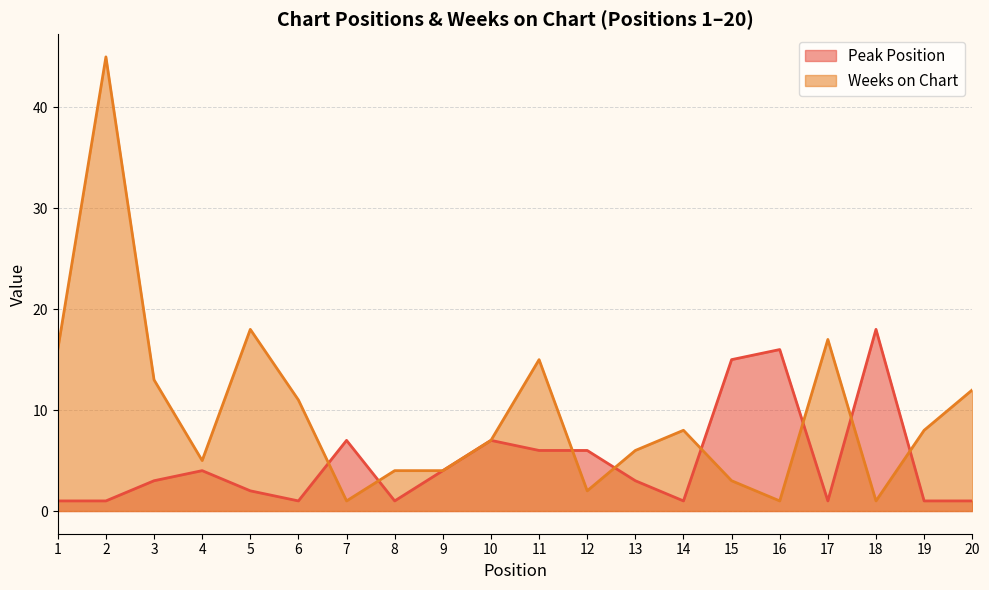

What is the greatest value displayed?

45